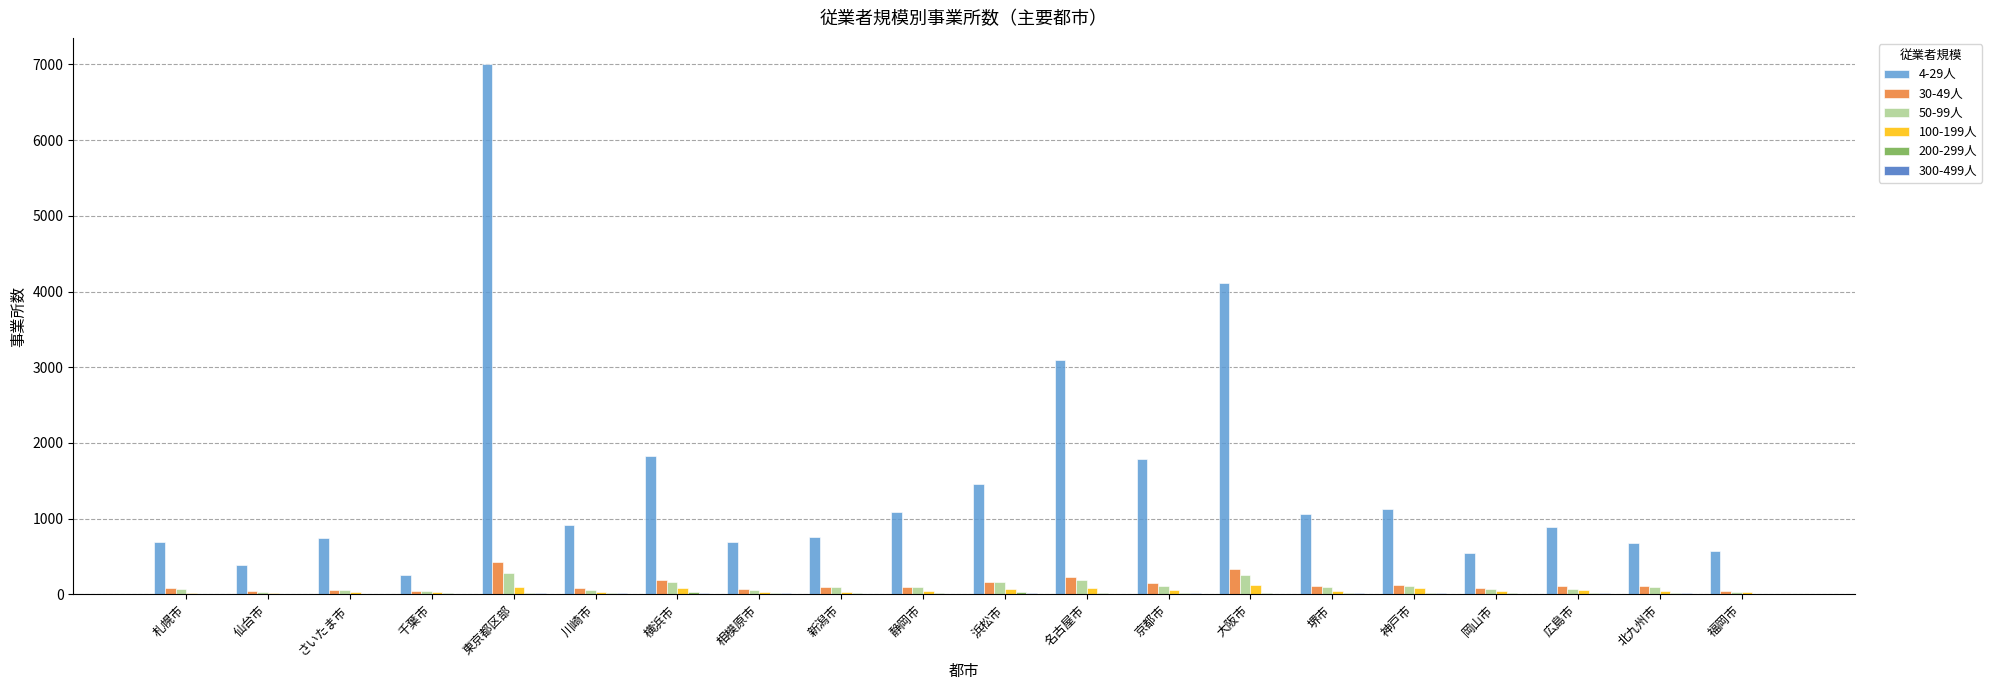

True or false: 50-99人 has a value of 166 at 浜松市.

True